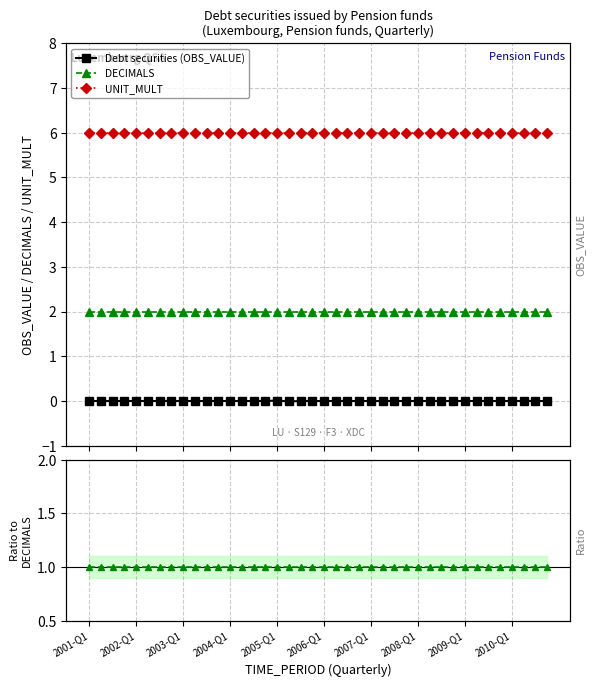

Which series changed the most between 2005-Q1 and 2008-Q1?

Debt securities (OBS_VALUE)